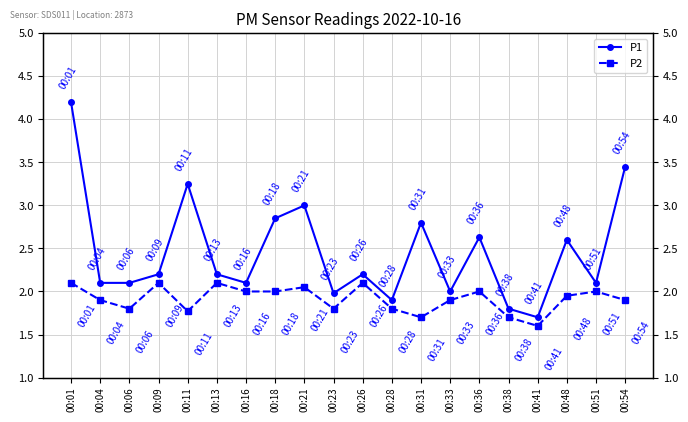

True or false: P2 has more than 2 points higher than both neighbors.

True